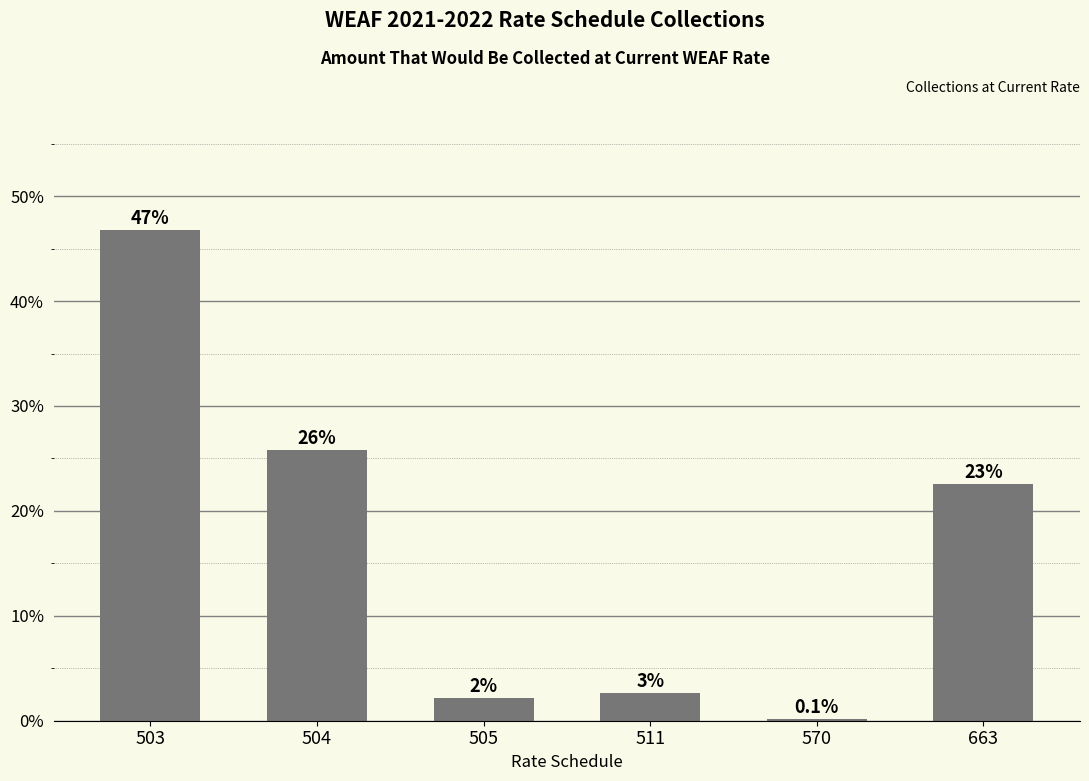

List the labels in order of value, largest first.

503, 504, 663, 511, 505, 570